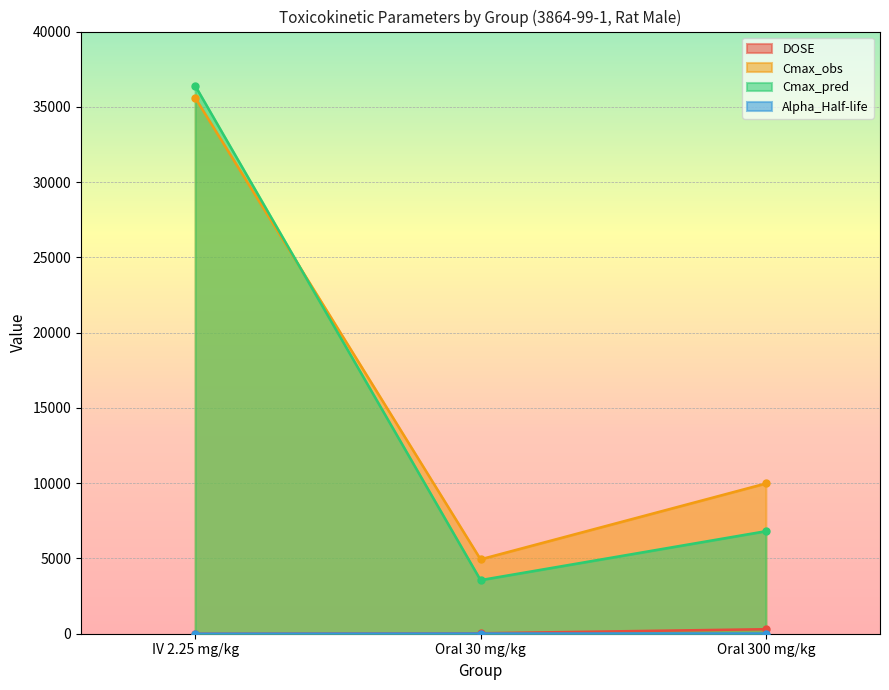

How many distinct data groups are displayed?

4